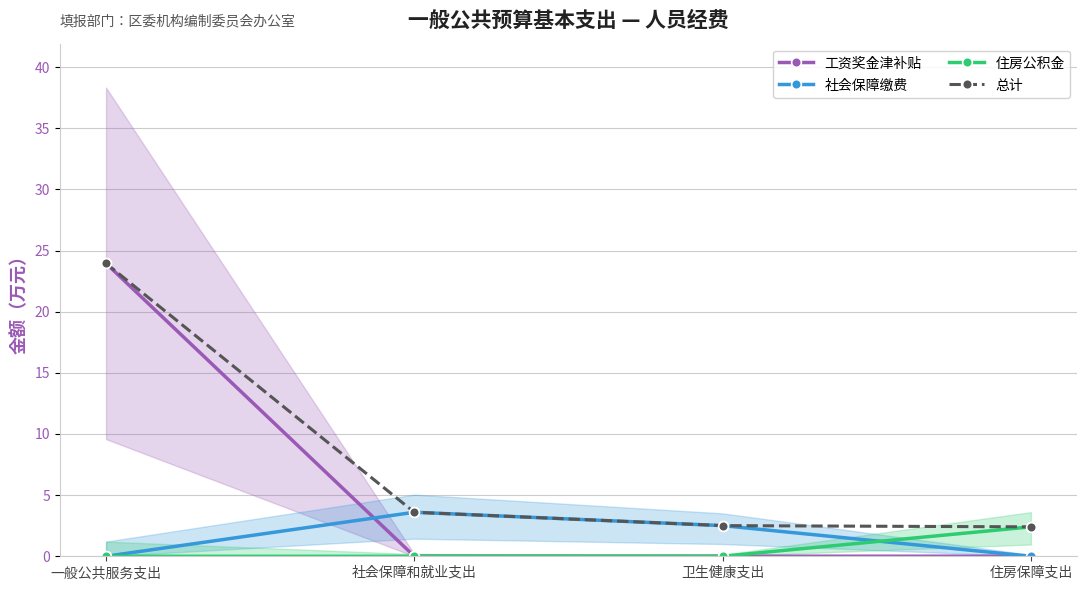

Reading left to right, transcribe all the data shown in this chart.

工资奖金津补贴: 一般公共服务支出=24.0	社会保障和就业支出=0.0	卫生健康支出=0.0	住房保障支出=0.0
社会保障缴费: 一般公共服务支出=0.0	社会保障和就业支出=3.6	卫生健康支出=2.5	住房保障支出=0.0
住房公积金: 一般公共服务支出=0.0	社会保障和就业支出=0.0	卫生健康支出=0.0	住房保障支出=2.4
总计: 一般公共服务支出=24.0	社会保障和就业支出=3.6	卫生健康支出=2.5	住房保障支出=2.4